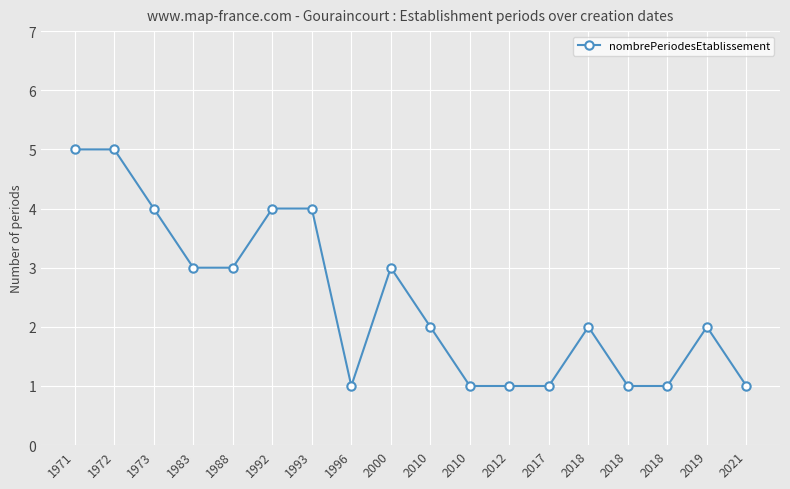

Count the number of categories in the chart.

18